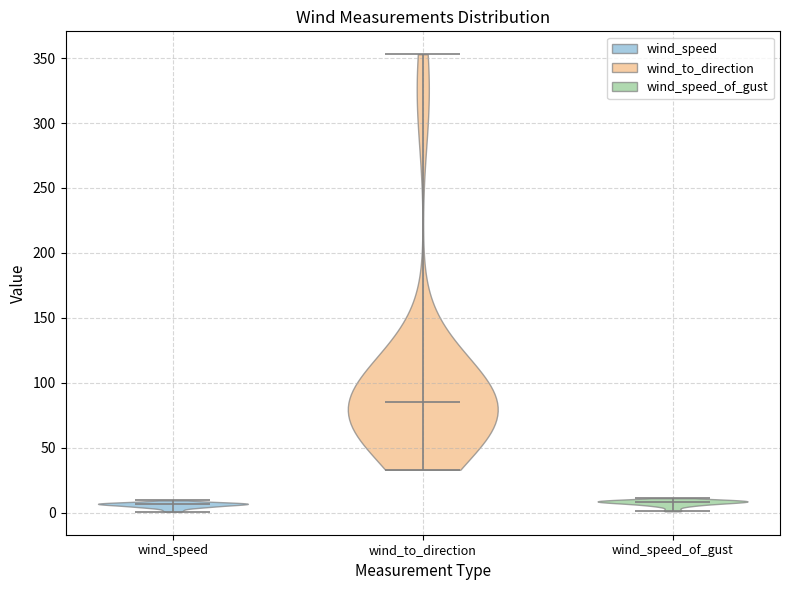

Reading left to right, read every violin against the y-axis: where its median line is, and the lowest and highest points it reaches. The values are not printed on the chart, so give them approximately, as read against the axis.

wind_speed: median line 5, lowest point 0, highest point 10
wind_to_direction: median line 85, lowest point 35, highest point 355
wind_speed_of_gust: median line 10, lowest point 0, highest point 10